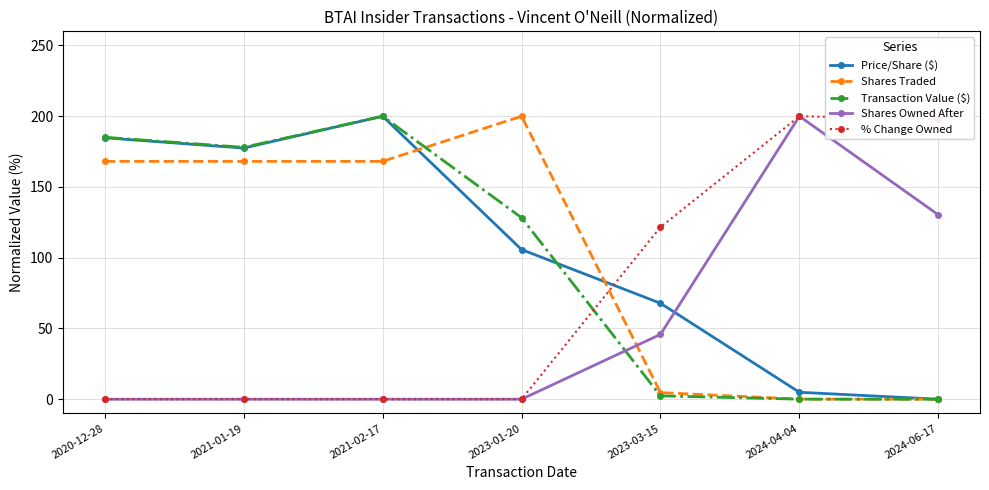

What is the difference between the second highest and second lowest values in the % Change Owned series?

197.9